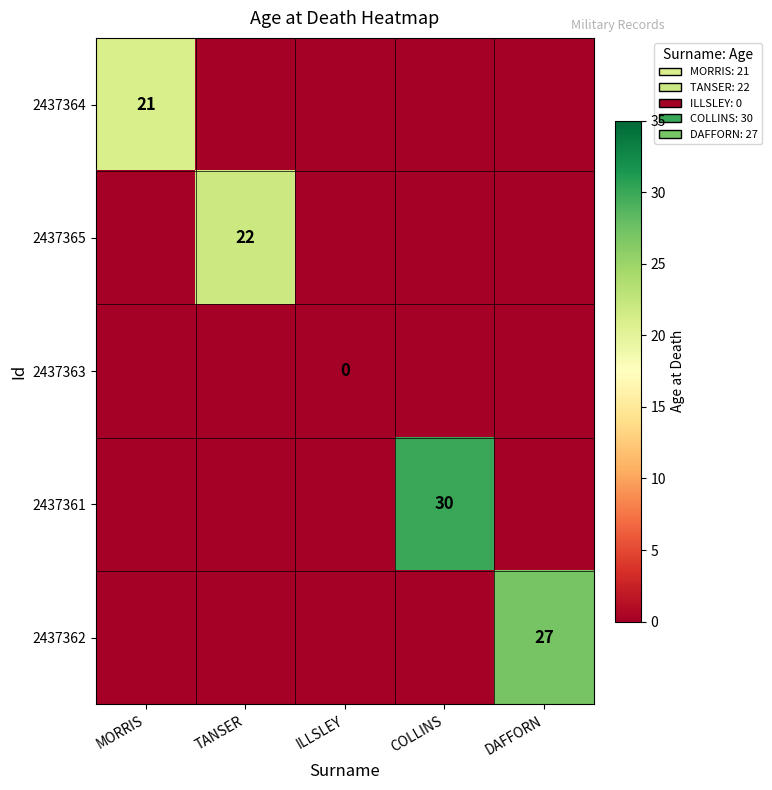

The value of 2437364 at MORRIS is 21. True or false?

True